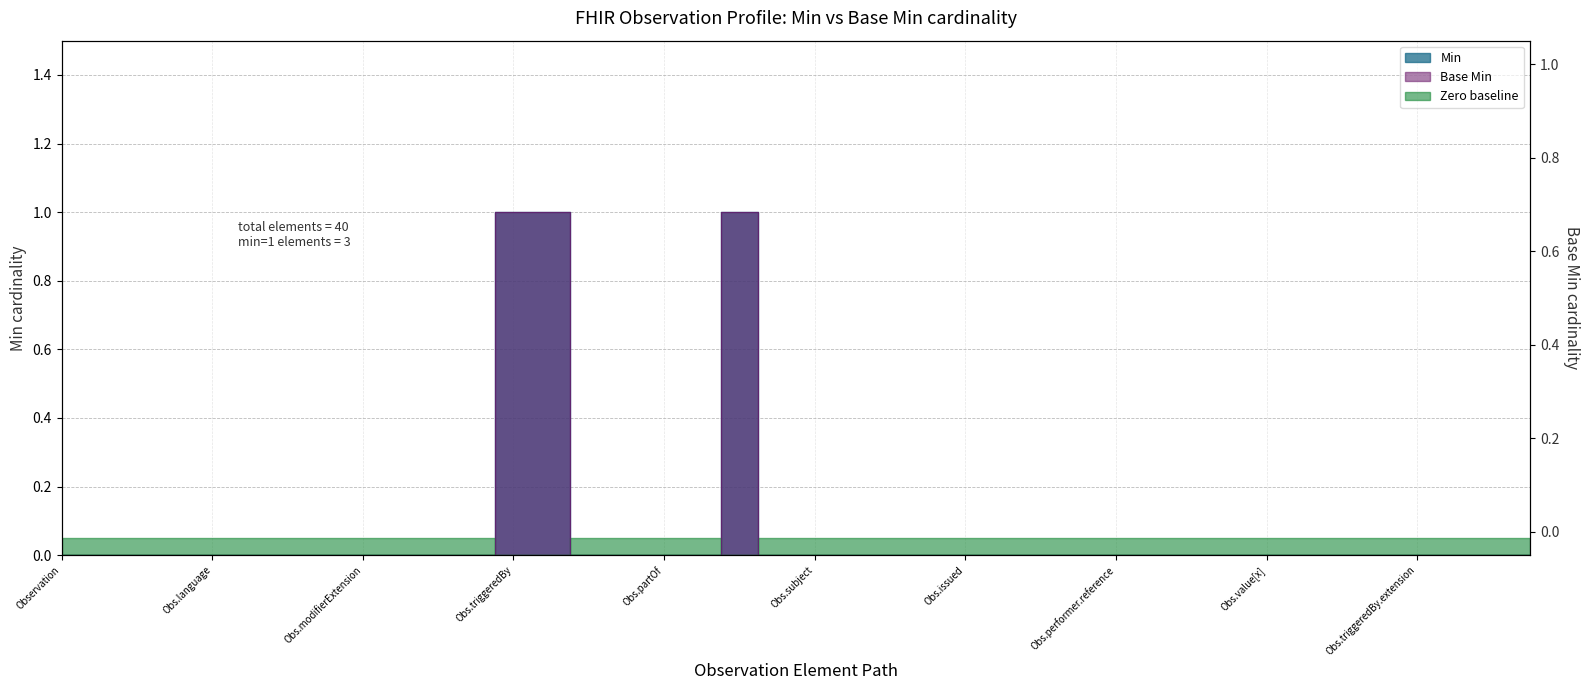

Reading left to right, list all the values displayed in this chart.

Min: 0	0	0	0	0	0	0	0	0	0	0	0	1	1	0	0	0	0	1	0	0	0	0	0	0	0	0	0	0	0	0	0	0	0	0	0	0	0	0	0
Base Min: 0	0	0	0	0	0	0	0	0	0	0	0	1	1	0	0	0	0	1	0	0	0	0	0	0	0	0	0	0	0	0	0	0	0	0	0	0	0	0	0